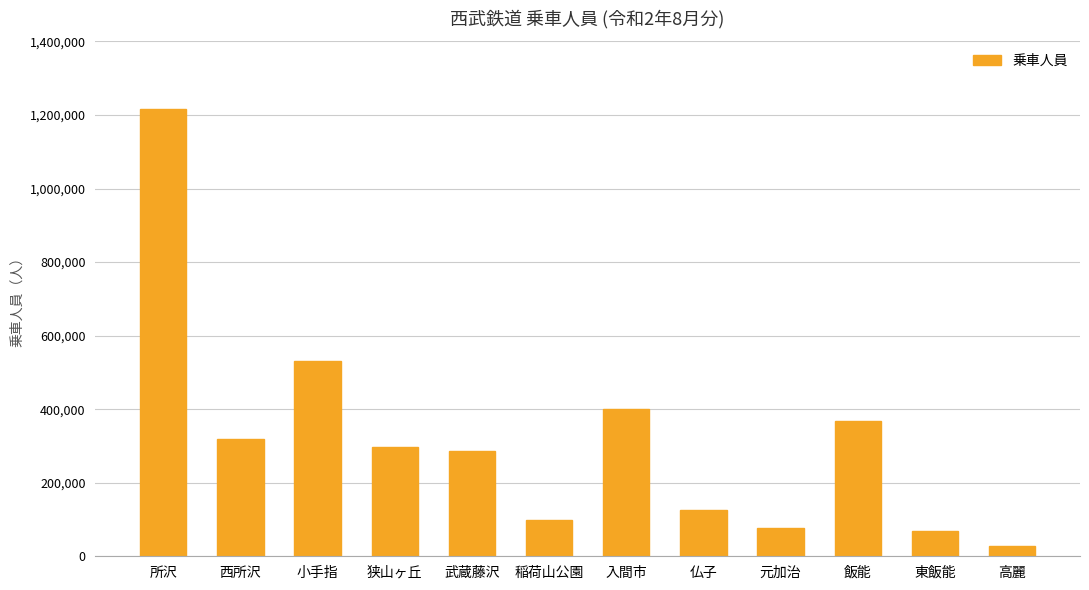

What is the average value?

318014